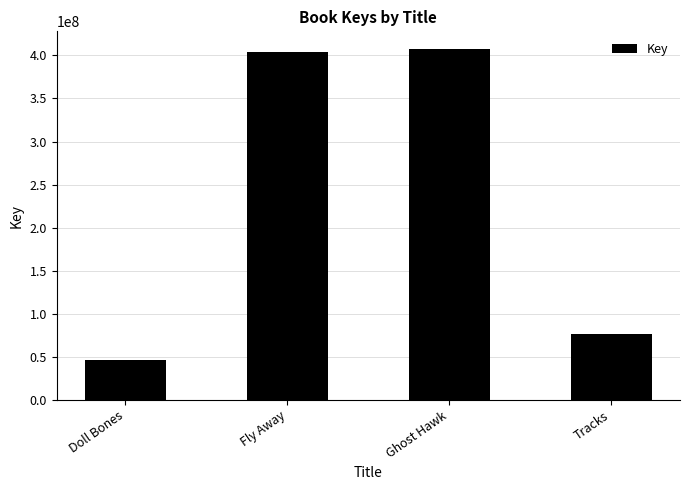

What position from the right is Ghost Hawk?

2